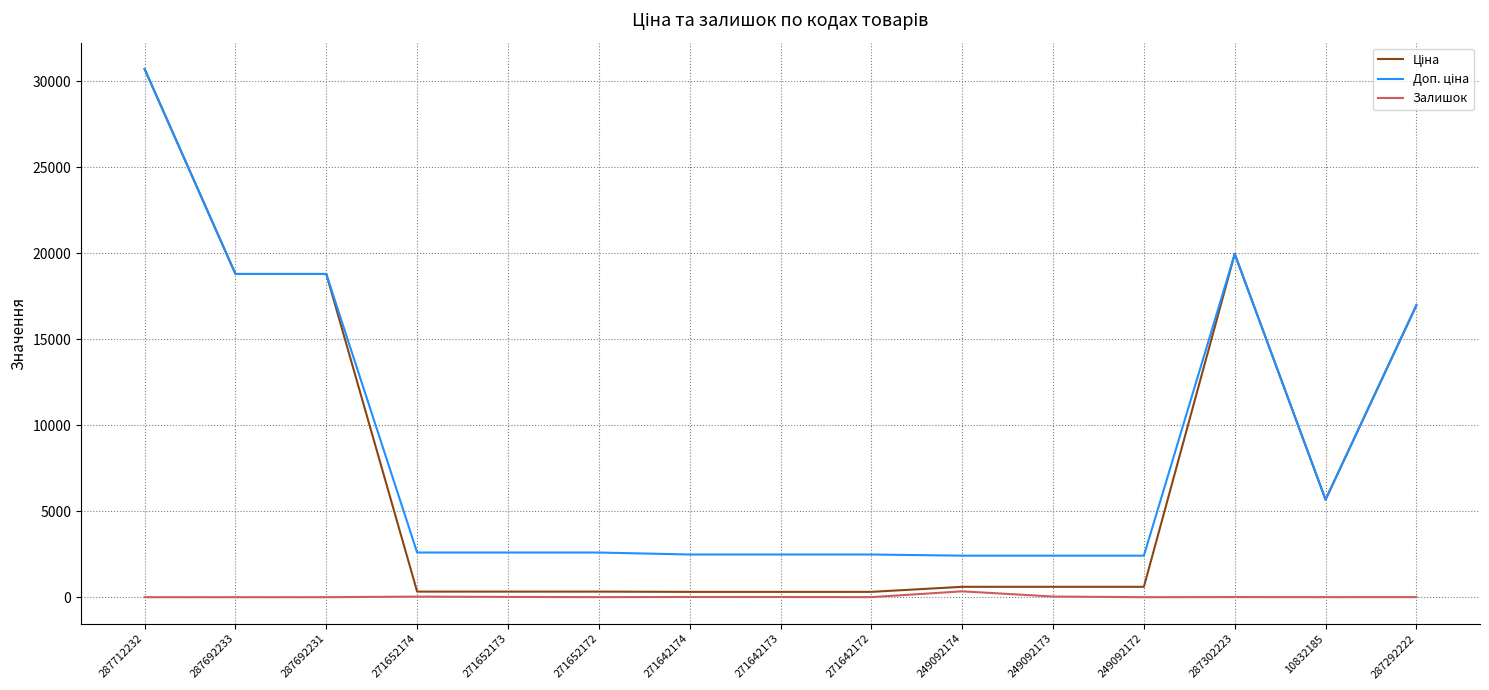

What is the greatest value displayed?

30717.1